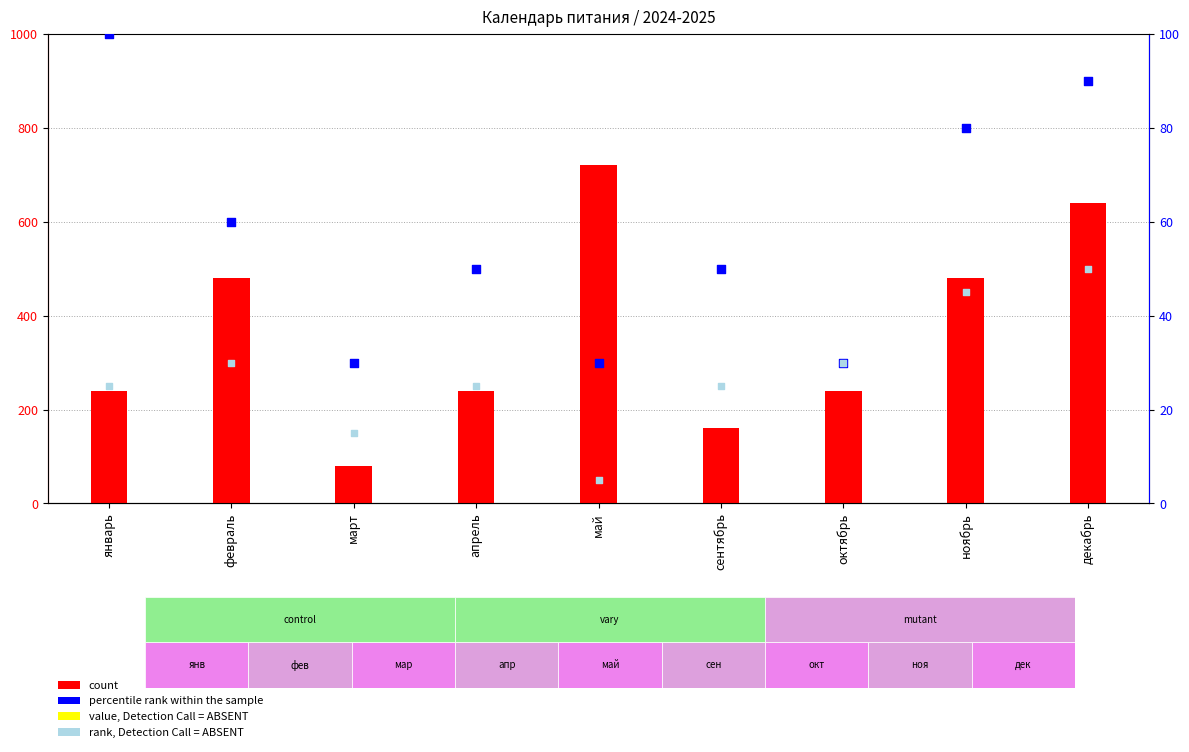

What are all the series names shown in the legend?

count, percentile rank within the sample, rank, Detection Call = ABSENT